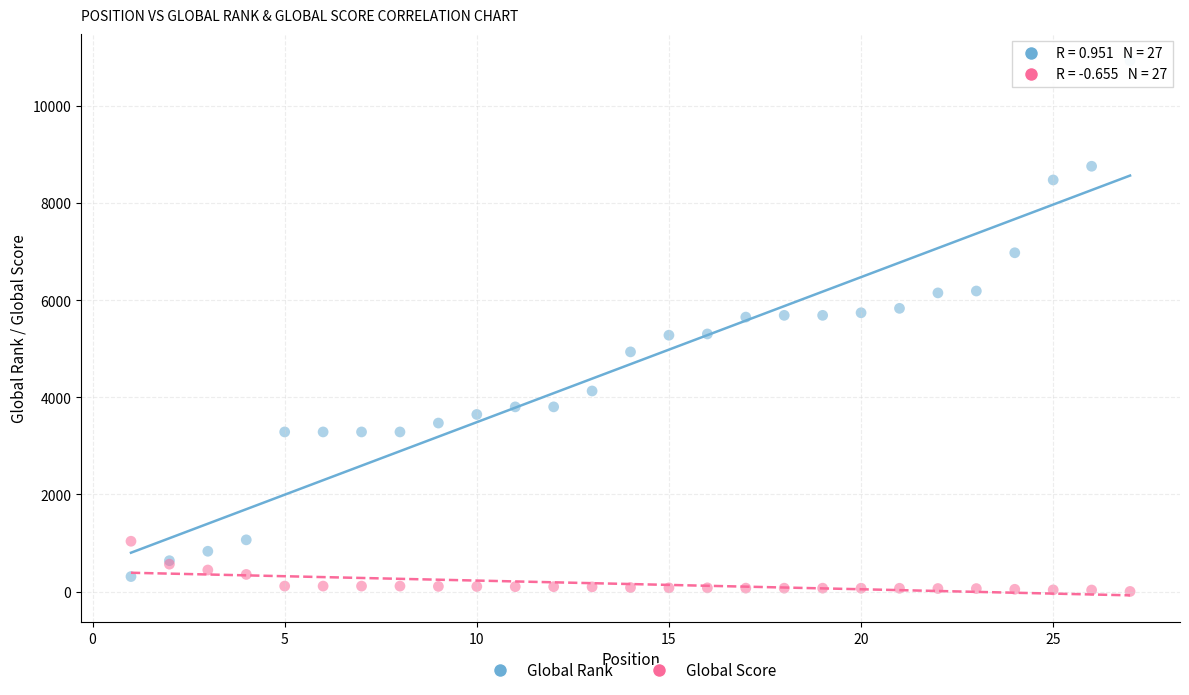

Which series reaches the maximum Y coordinate?

Global Rank